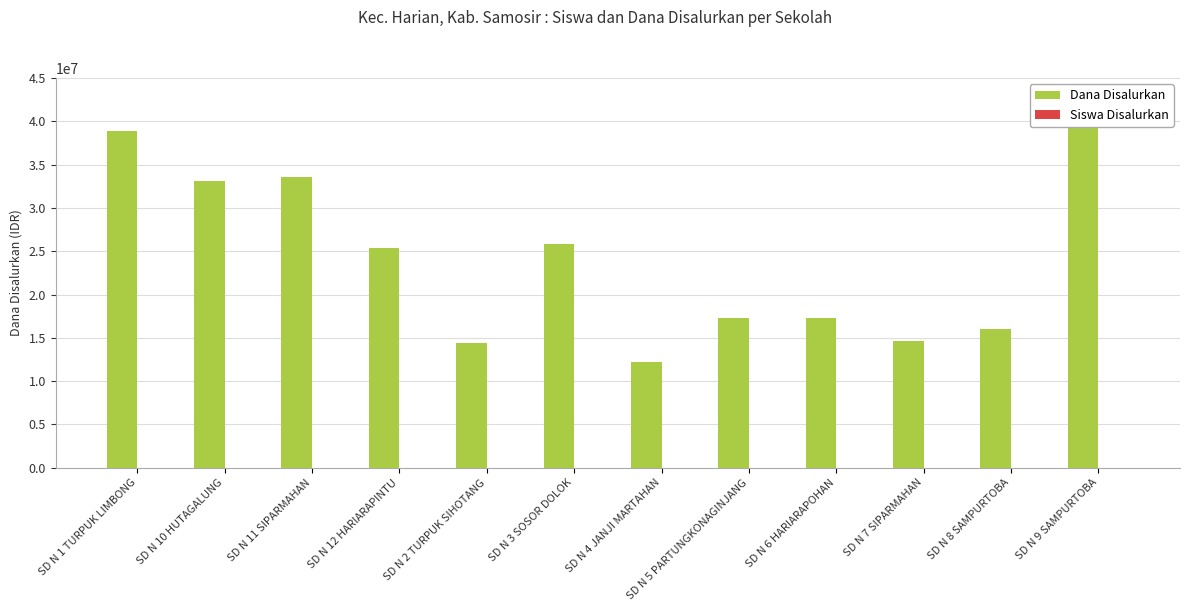

What value does the Siswa Disalurkan series have at SD N 3 SOSOR DOLOK, to the nearest 5?

65